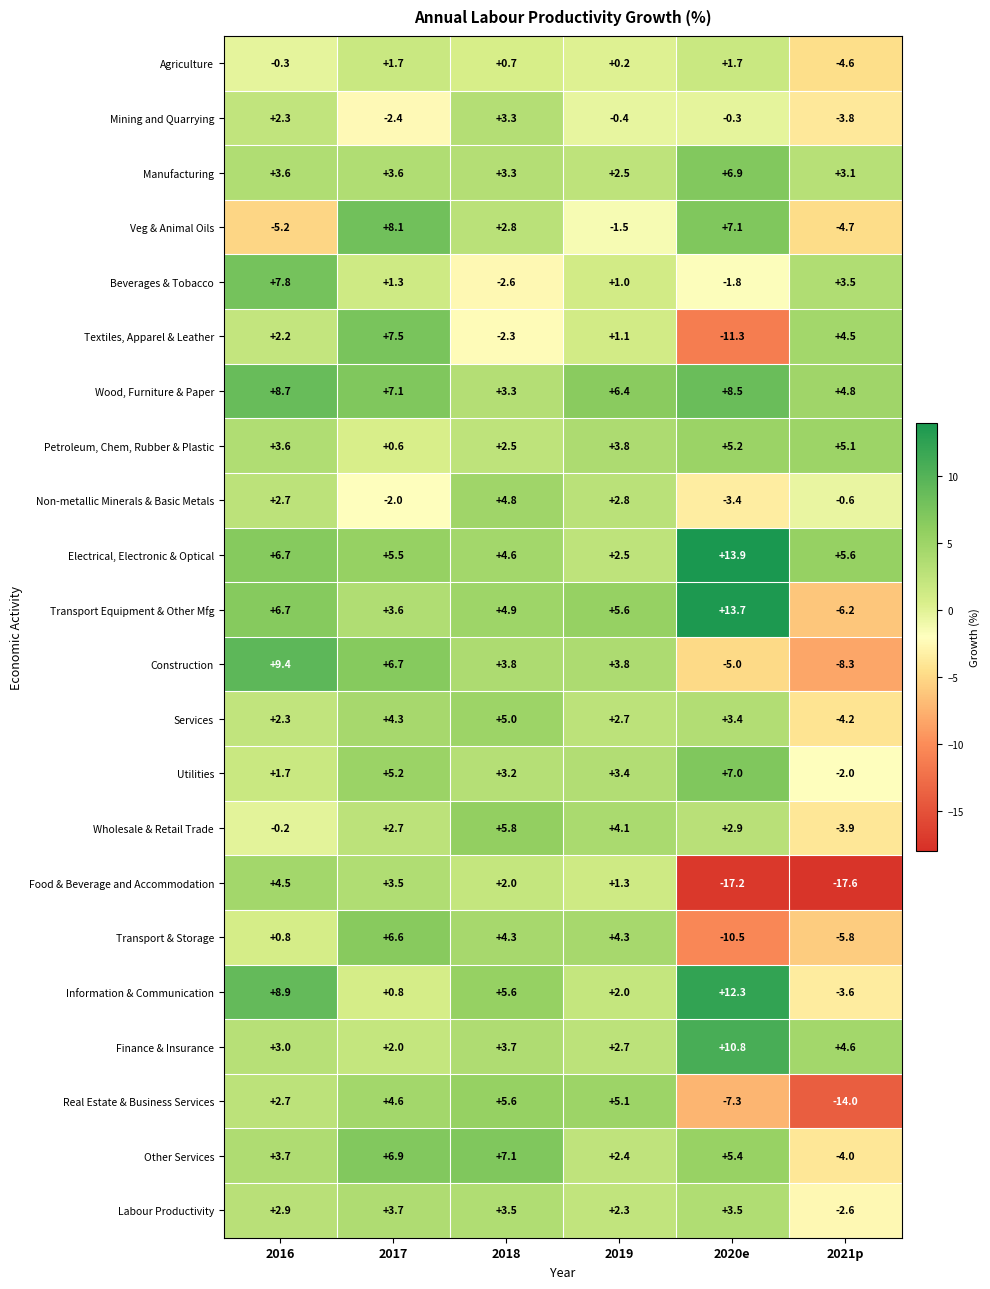

What is the difference between the highest and lowest values at 2018?

9.7